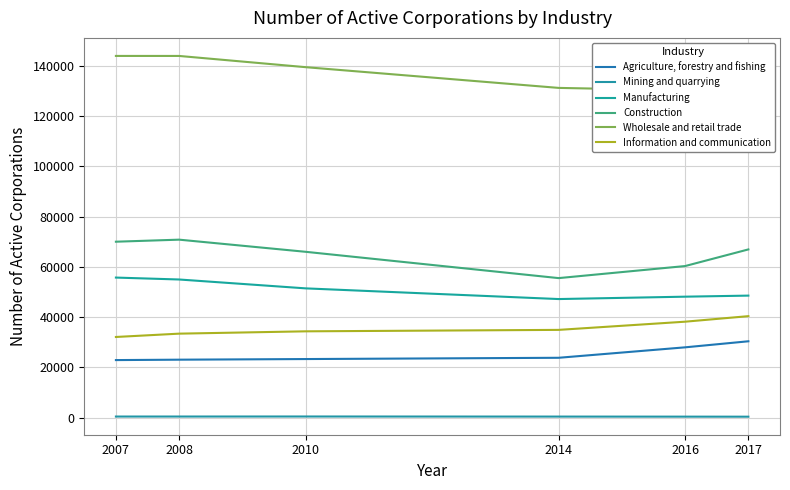

What is the maximum value shown in the chart?

144023